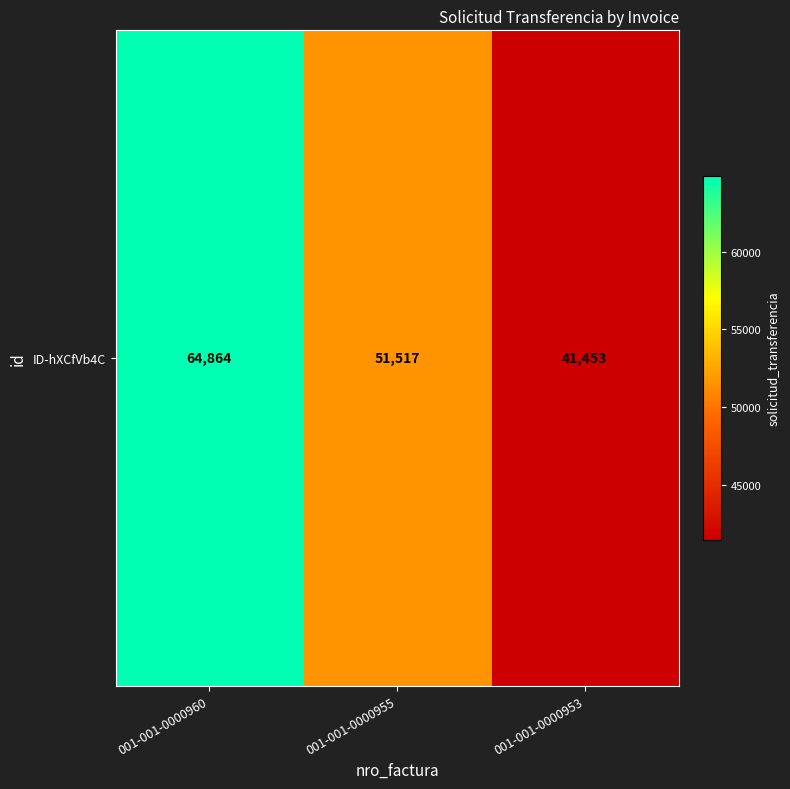

The value at 001-001-0000953 is 41453. True or false?

True